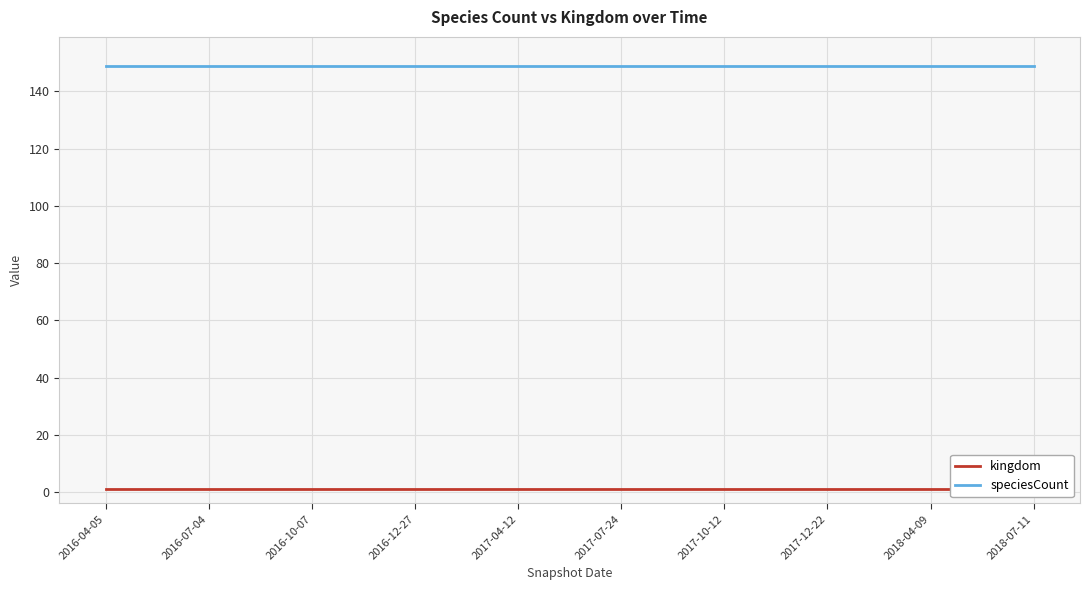

What is the label of the 10th point from the right?

2016-04-05